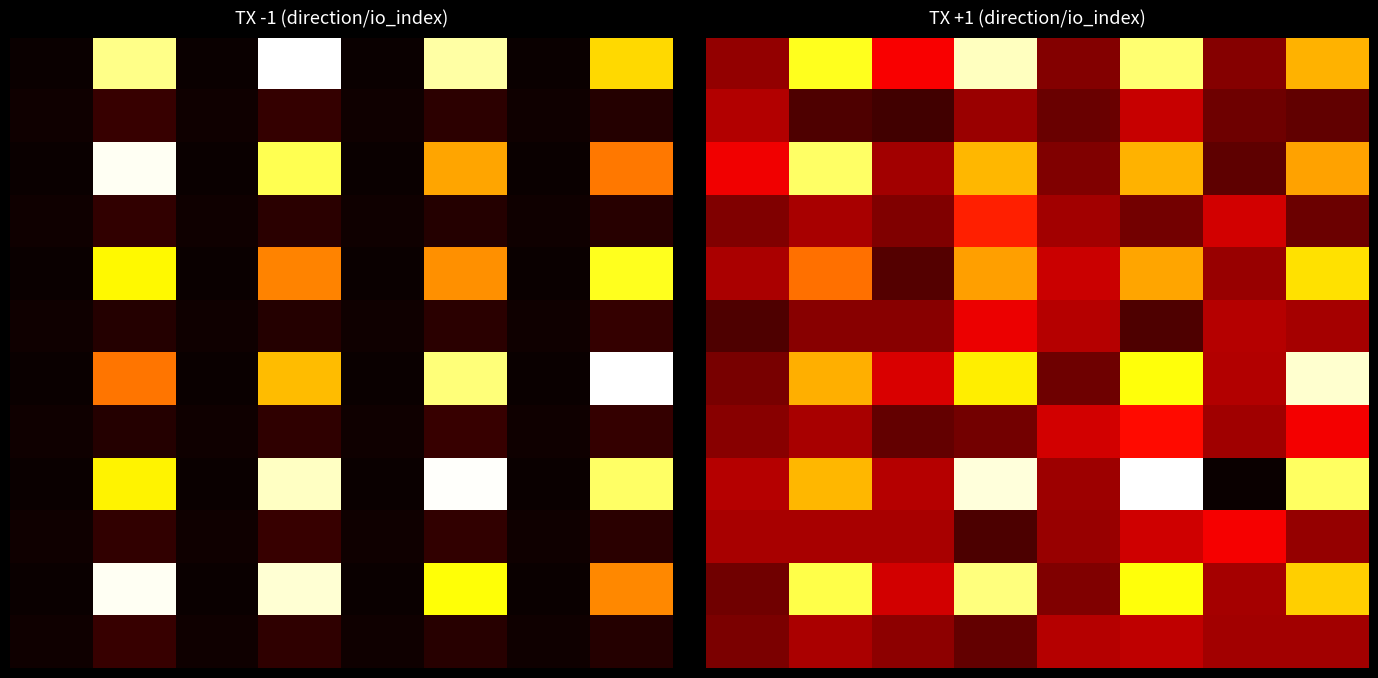

What is the average value of the 10 series?

95.8